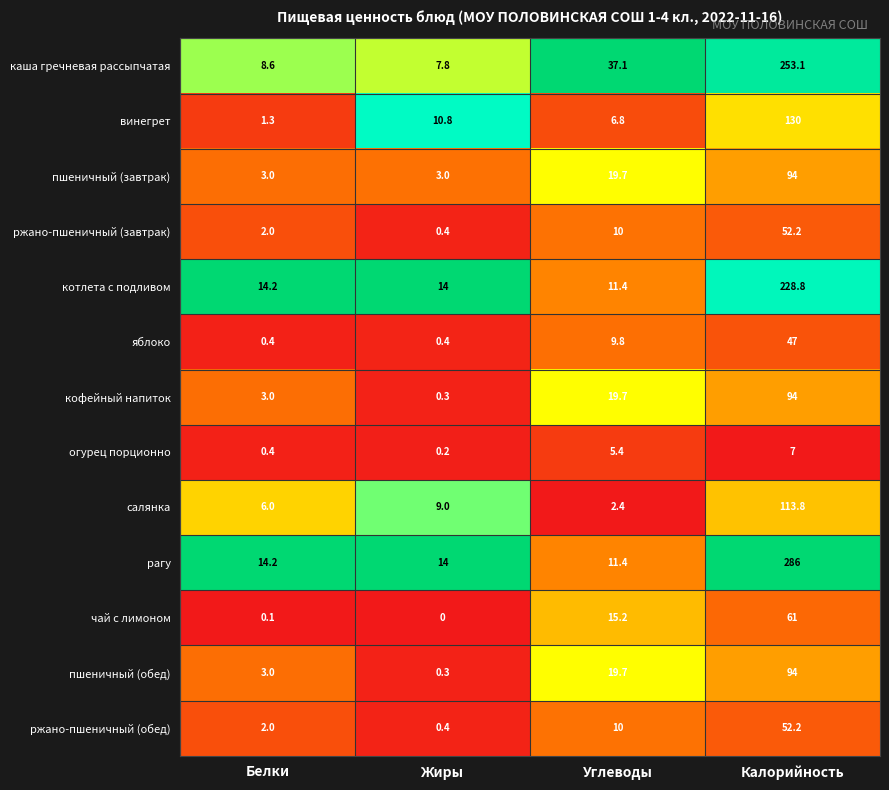

Rank the categories by котлета с подливом value from highest to lowest.

Калорийность, Белки, Жиры, Углеводы